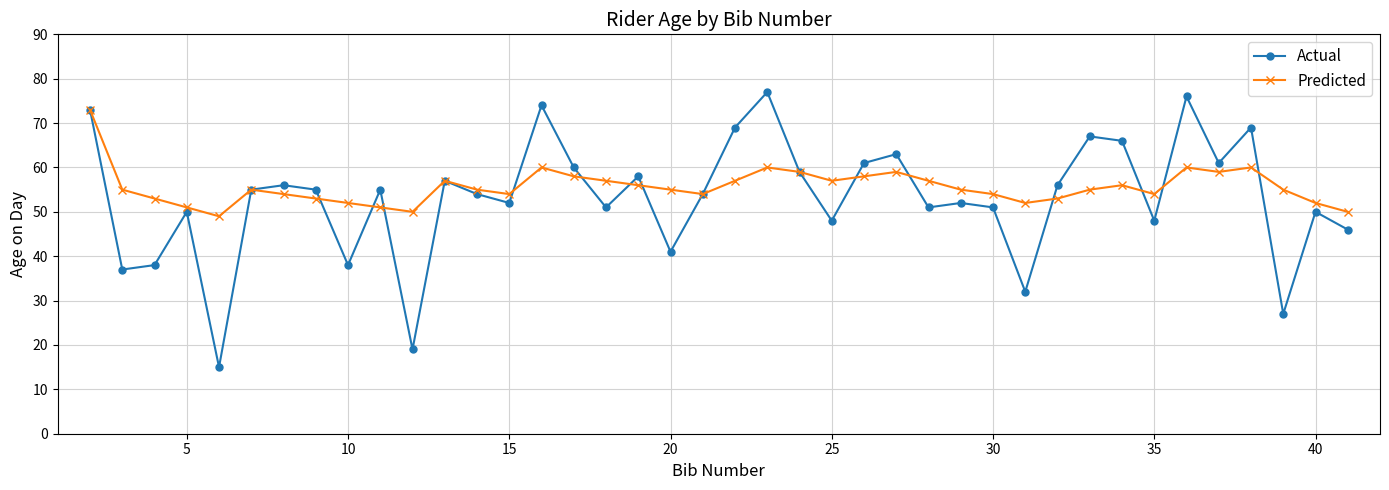

What is the difference between the maximum and minimum values in the Actual series?

62